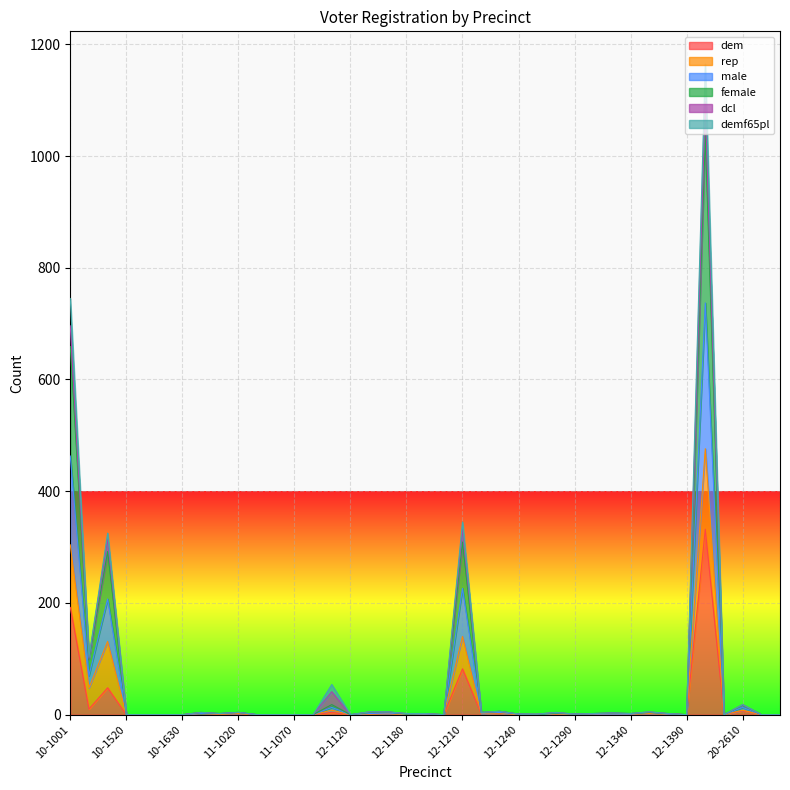

The value of demf65pl at 12-1180 is 3. True or false?

False